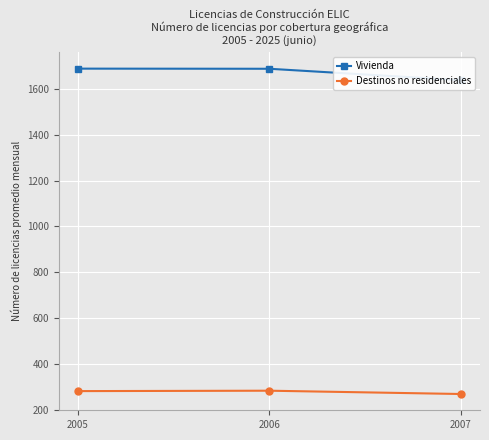

Reading left to right, list all the values displayed in this chart.

Vivienda: 1689.0	1688.4	1638.5
Destinos no residenciales: 281.4	283.2	268.8